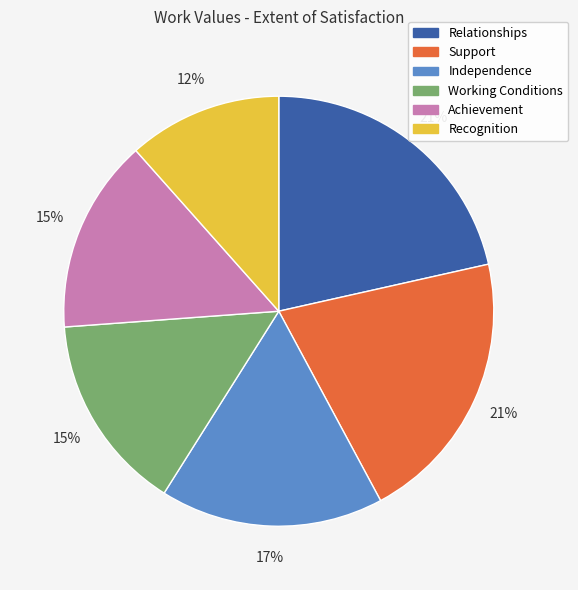

Is it true that Achievement is 26% of the pie?

False